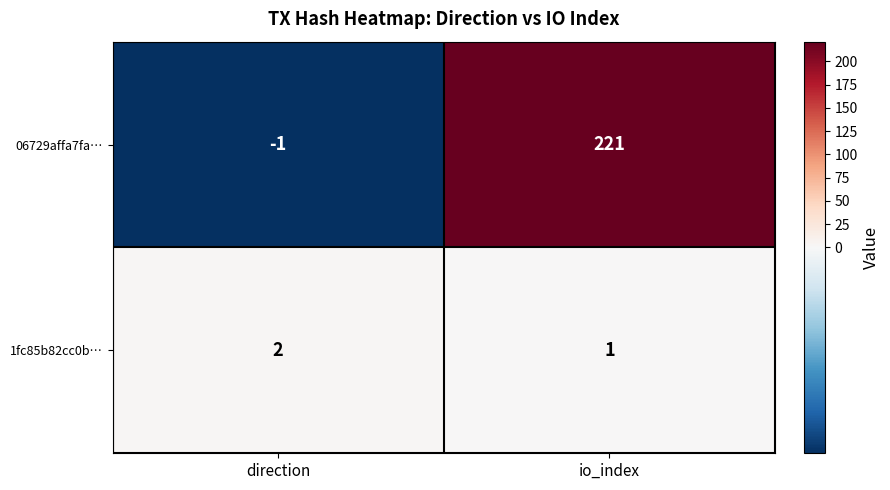

Which series has the largest total across all categories?

06729affa7fa…